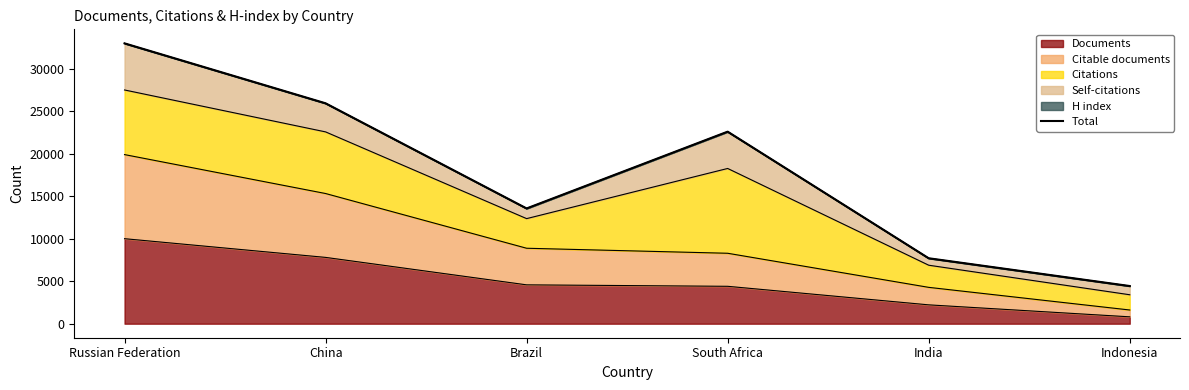

What is the value of the 4th point from the left?

22602